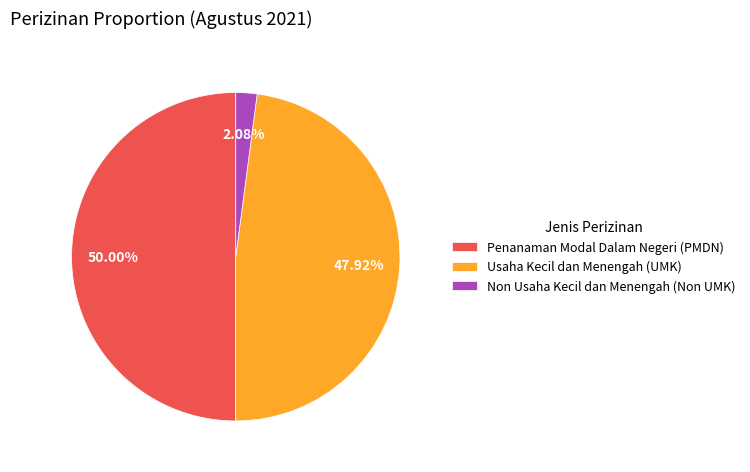

Rank the categories by value from highest to lowest.

Penanaman Modal Dalam Negeri (PMDN), Usaha Kecil dan Menengah (UMK), Non Usaha Kecil dan Menengah (Non UMK)